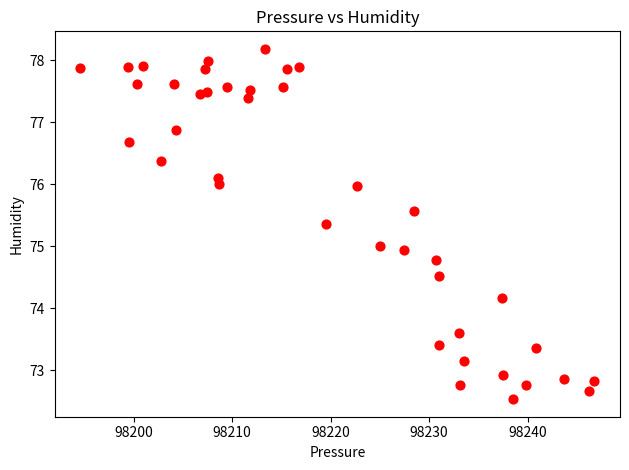

What is the range of X values (max minus min)?

52.2